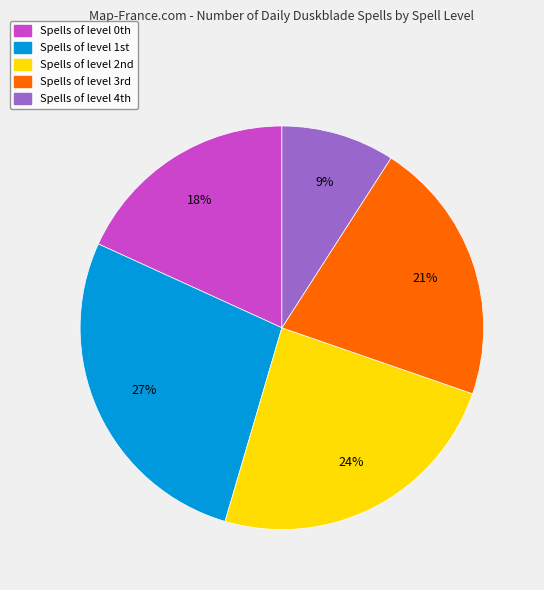

Is there any slice that represents more than half of the pie?

No